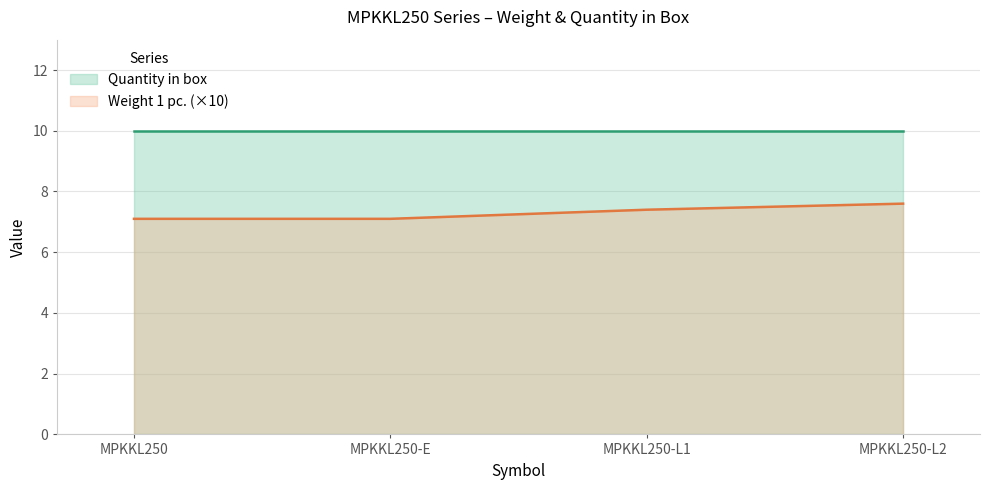

True or false: there are more than 2 points higher than both neighbors.

False